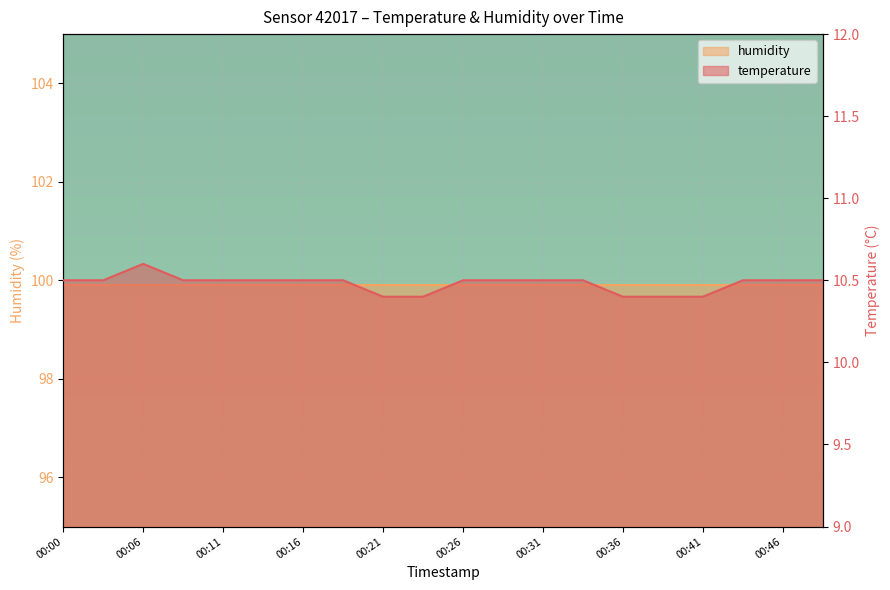

What is the ratio of the value at 00:11 to the value at 00:34?

1.0